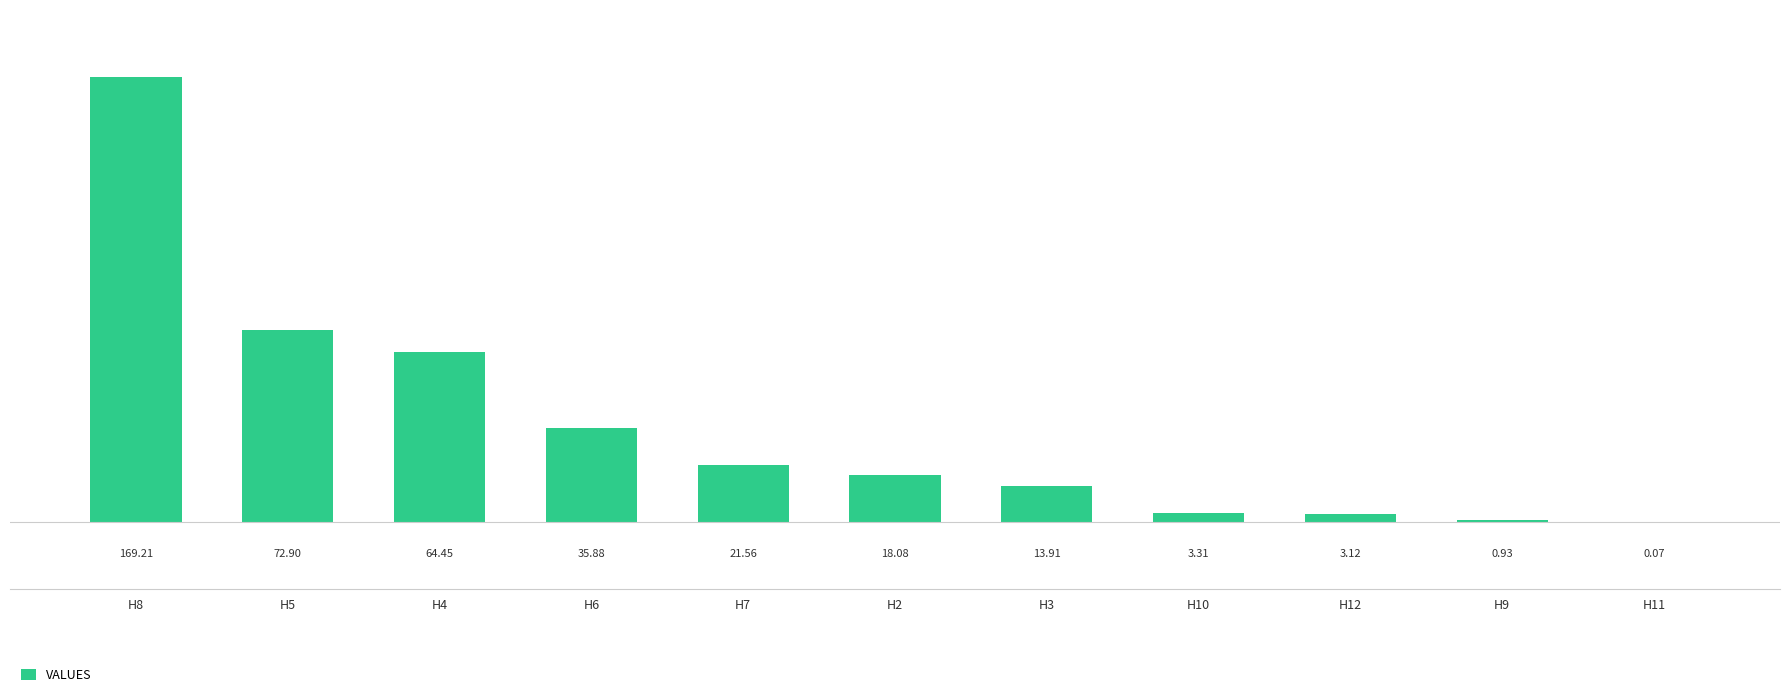

Which has a higher value, Н2 or Н6?

Н6